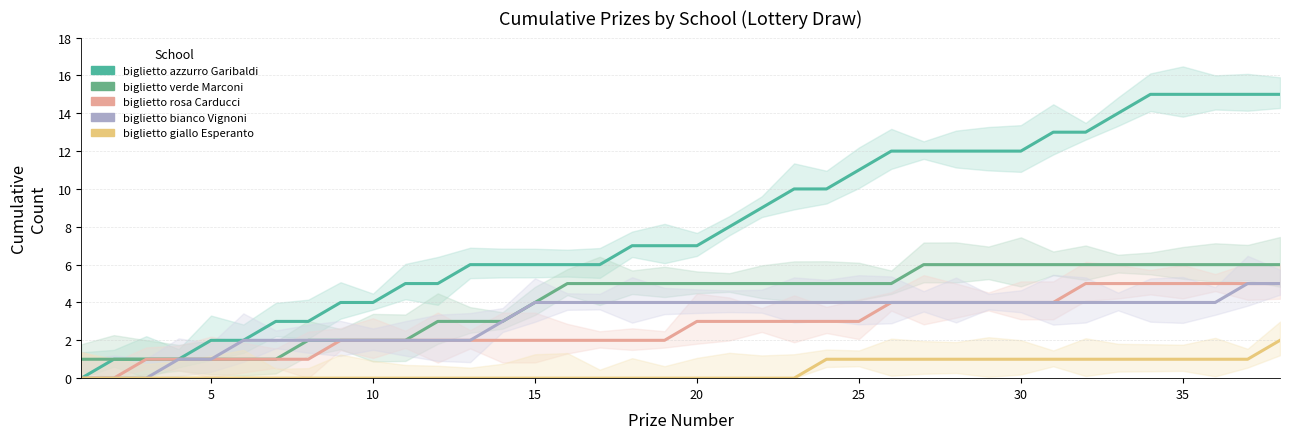

Which series has the largest total across all categories?

biglietto azzurro Garibaldi